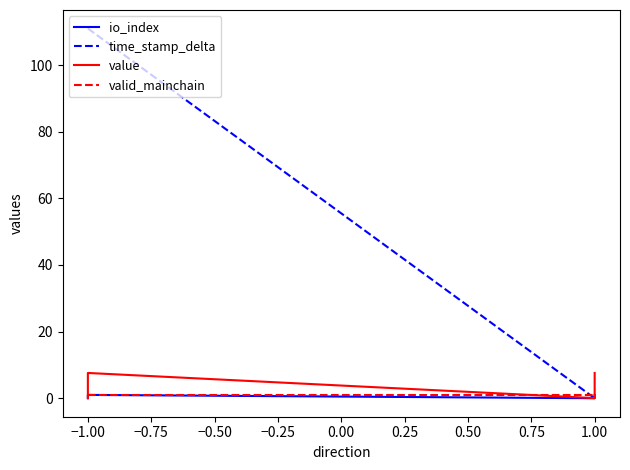

At which label does value first exceed 7?

−1.00